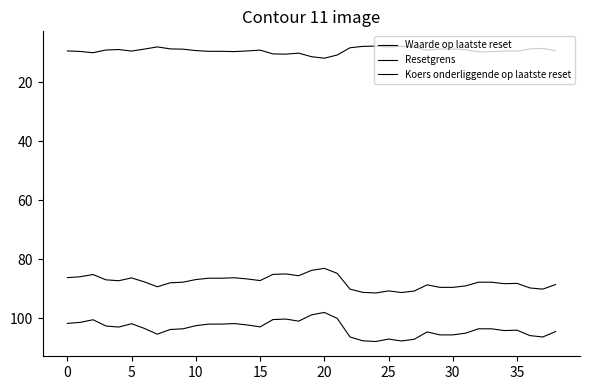

Is this an area chart (filled region under the line)?

No